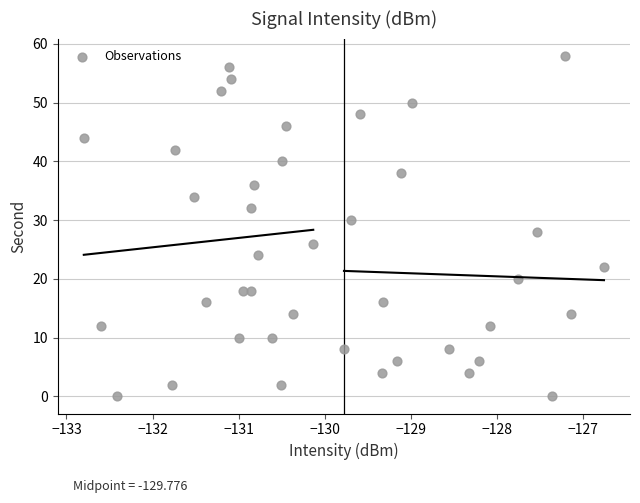

What is the range of Y values (max minus min)?

58